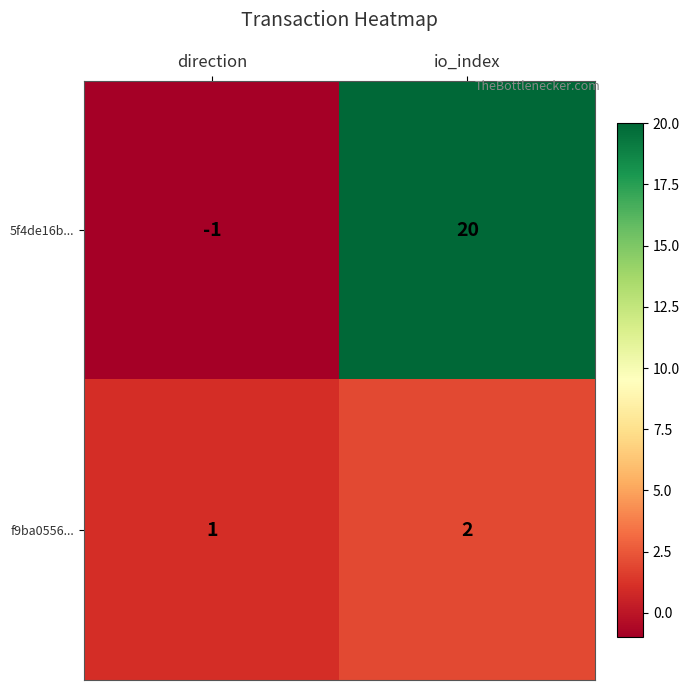

What is the difference between the highest and lowest values at direction?

2